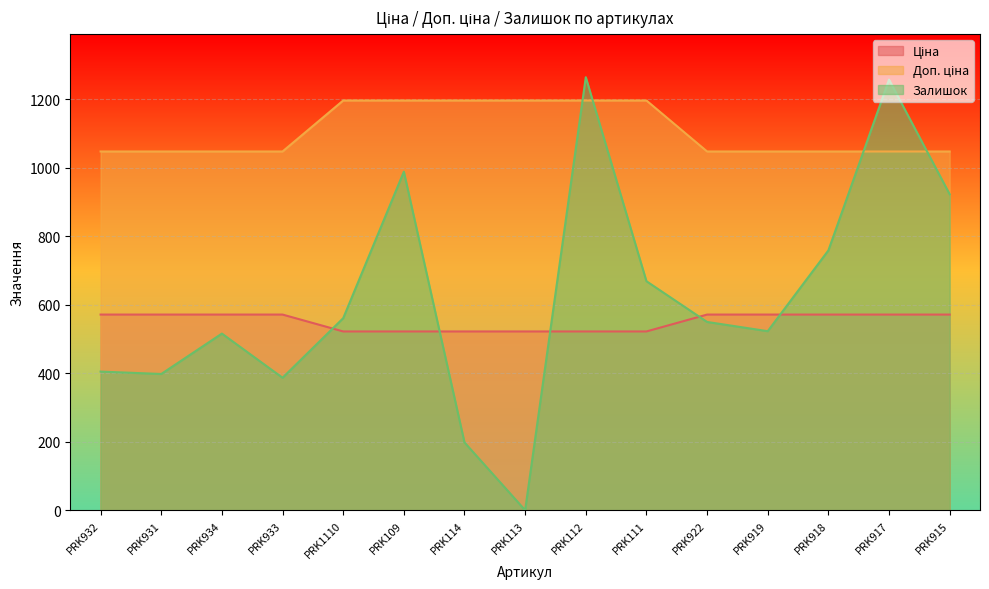

What is the difference between the highest and lowest values at PRK934?

532.0